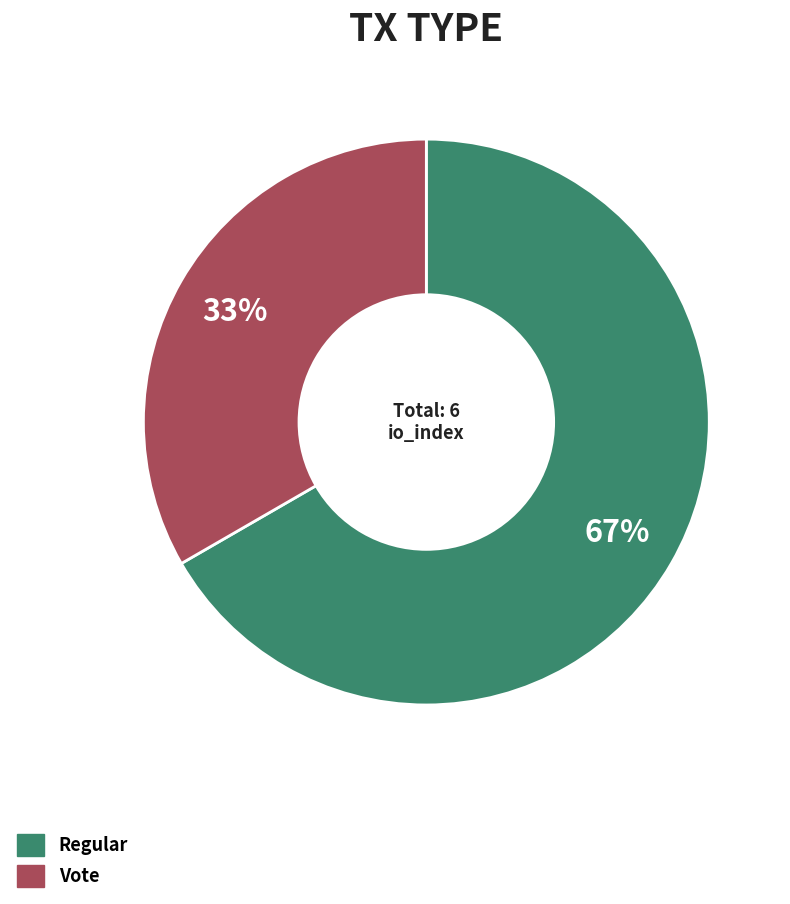

To the nearest percent, what is the average slice percentage?

50%